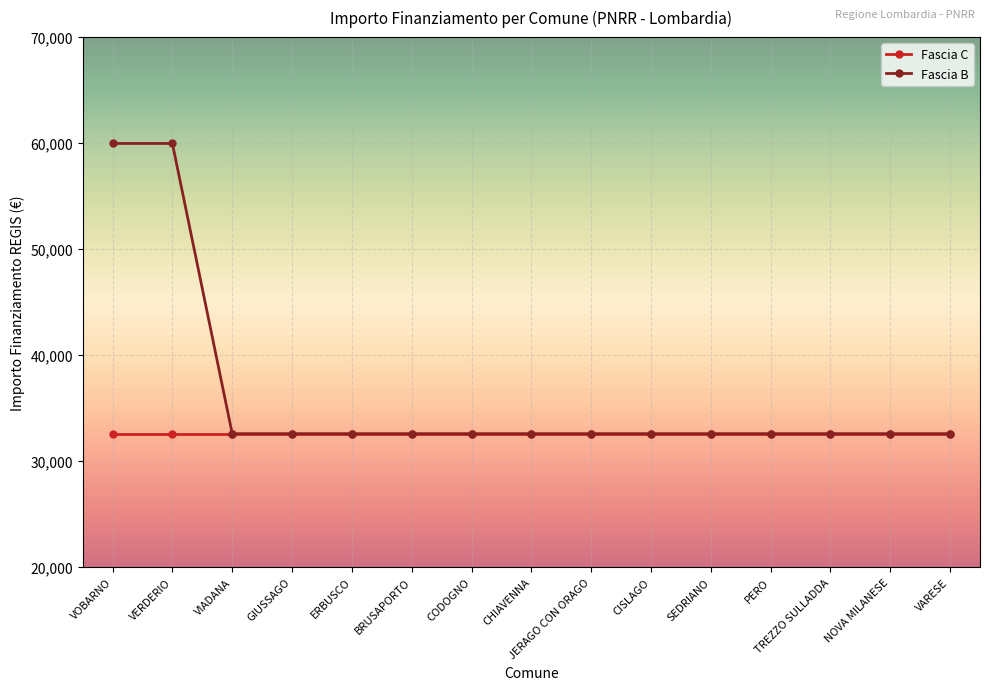

What is the approximate value of Fascia C at CISLAGO?

32589